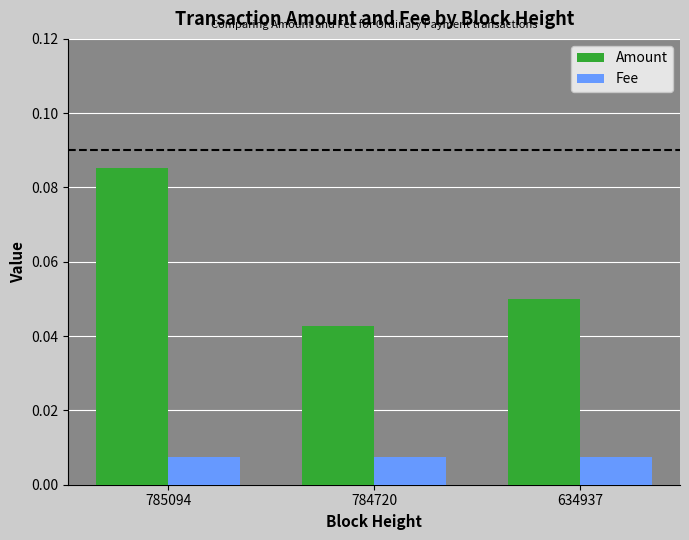

At which label does Amount reach its minimum?

784720